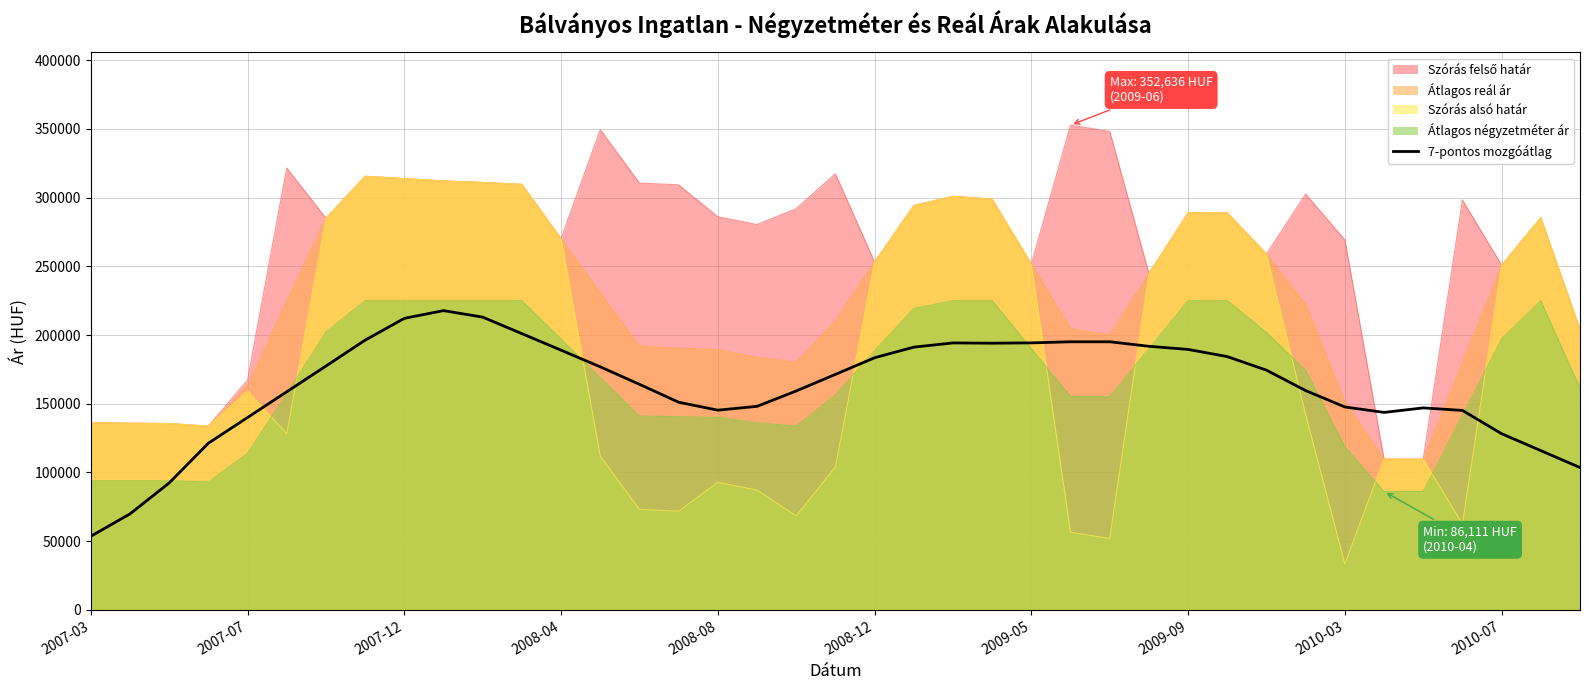

How many points are higher than both their immediate neighbors (excluding endpoints)?

4